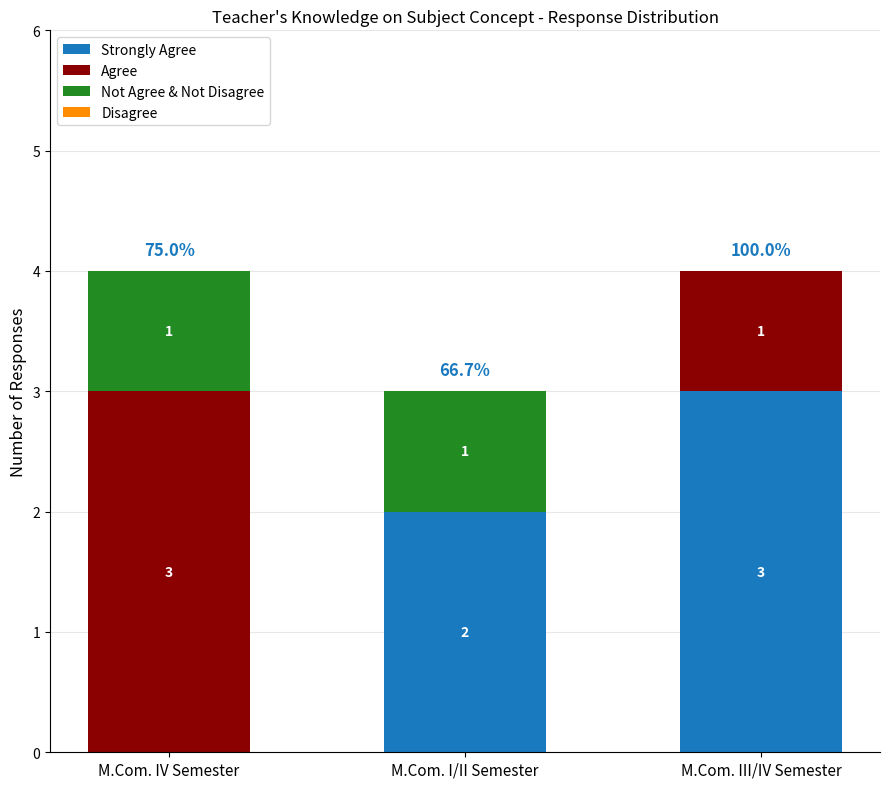

What is the label of the 2nd bar from the right?

M.Com. I/II Semester